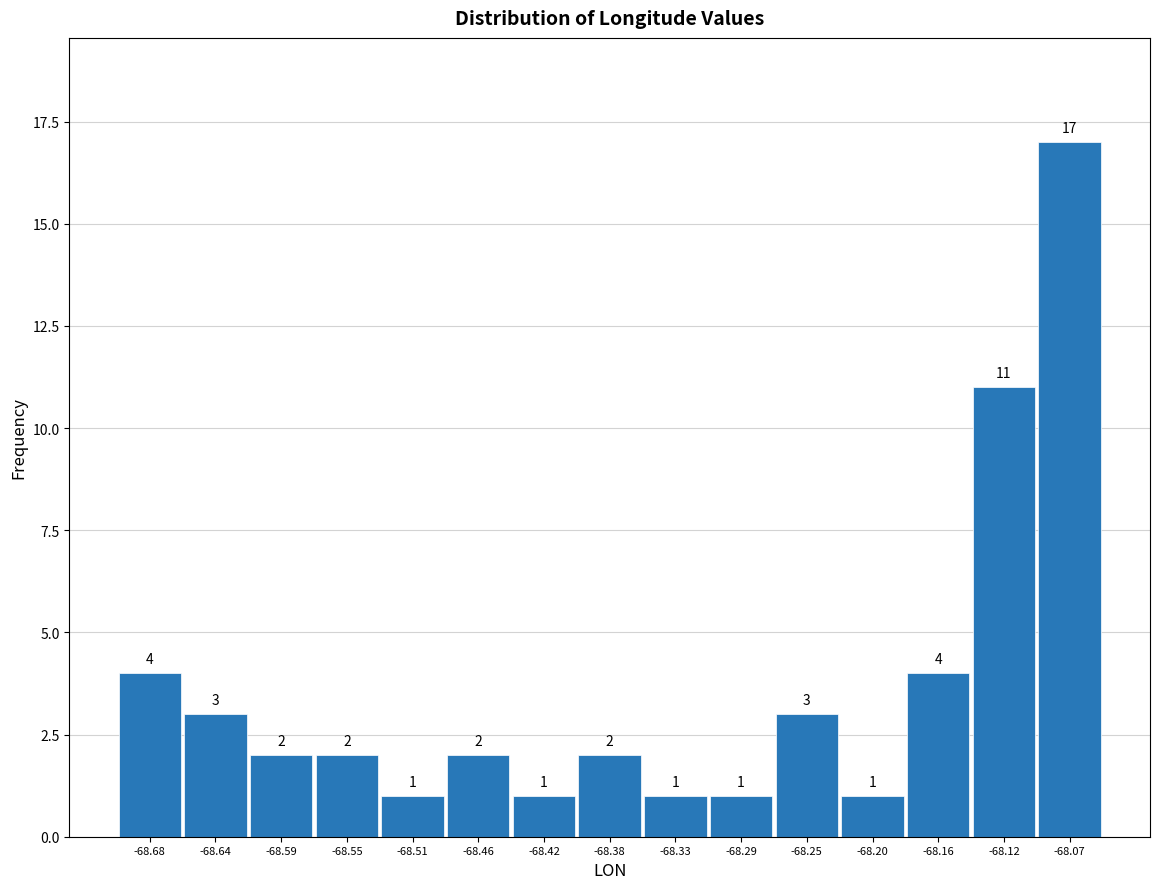

Which range on the x-axis has the tallest bar?

-68.095 to -68.050